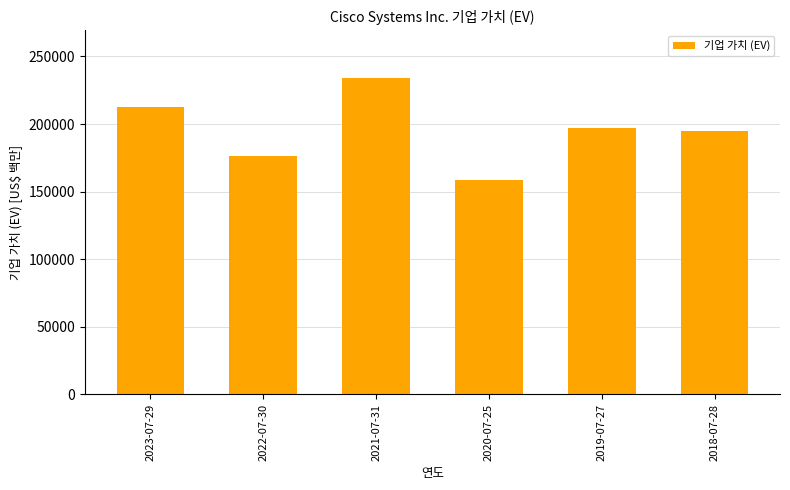

Which has a higher value, 2021-07-31 or 2020-07-25?

2021-07-31